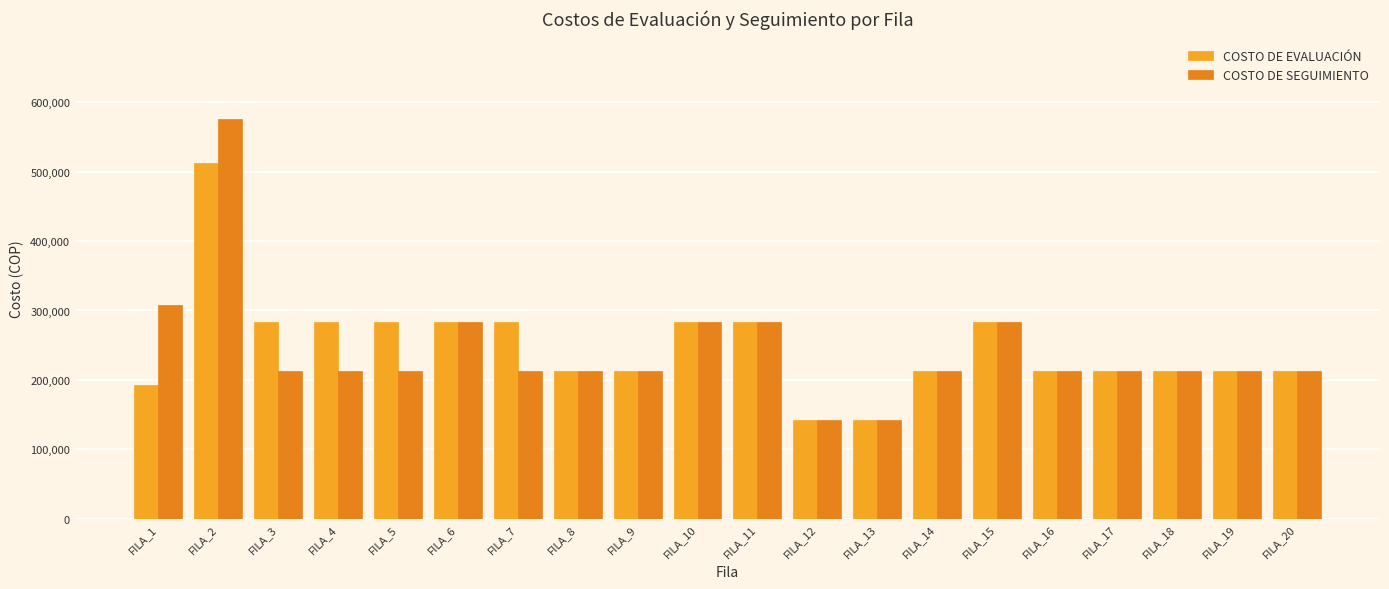

What is the sum of the COSTO DE EVALUACIÓN values at FILA_8 and FILA_11?

496125